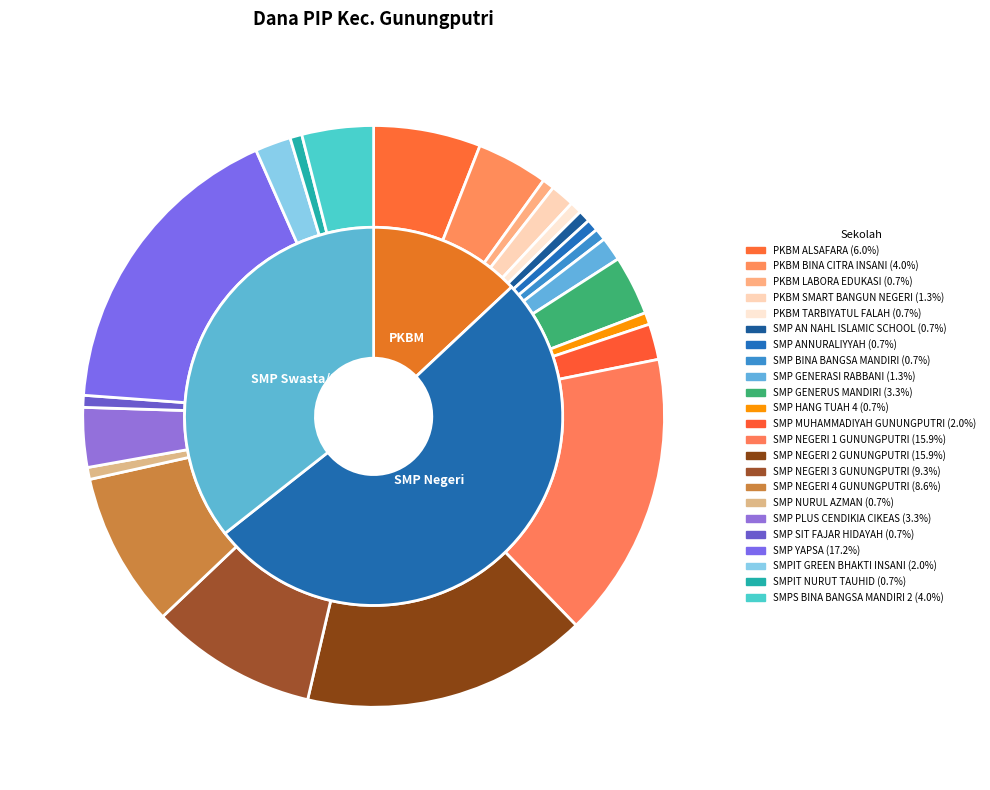

Does SMP NEGERI 4 GUNUNGPUTRI represent more than half of the total?

No